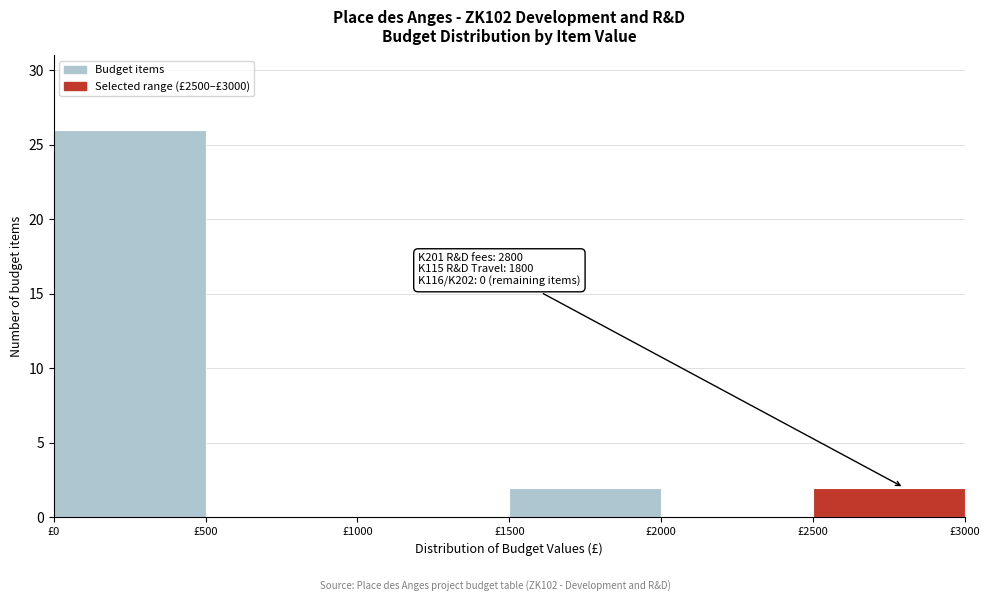

Over which range of the x-axis is the bar tallest?

0 to 500